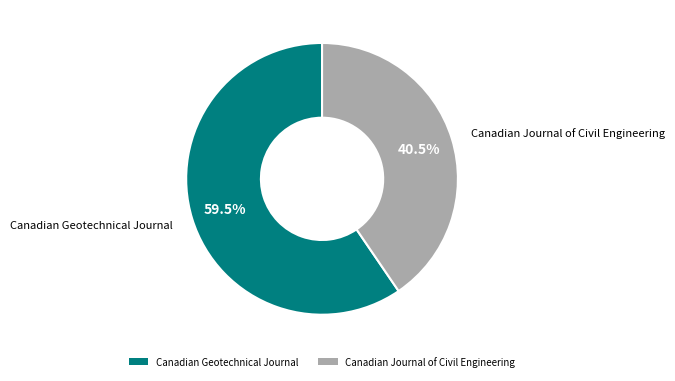

Between Canadian Geotechnical Journal and Canadian Journal of Civil Engineering, which is larger?

Canadian Geotechnical Journal